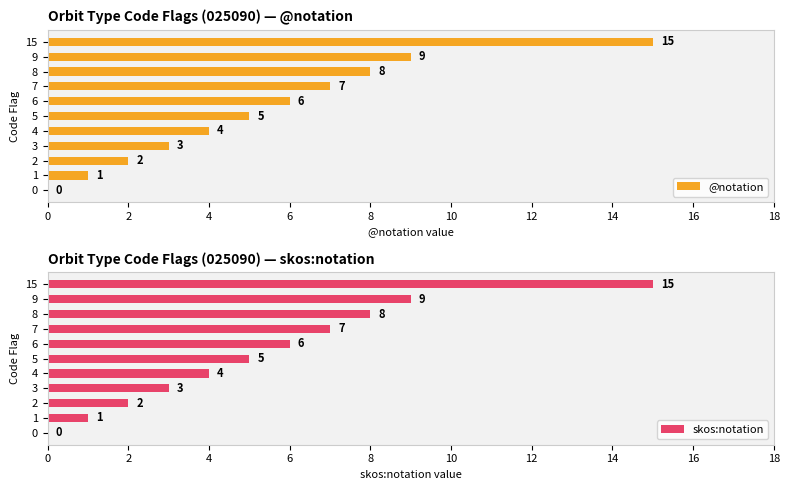

At how many categories does at least one series exceed 12?

1